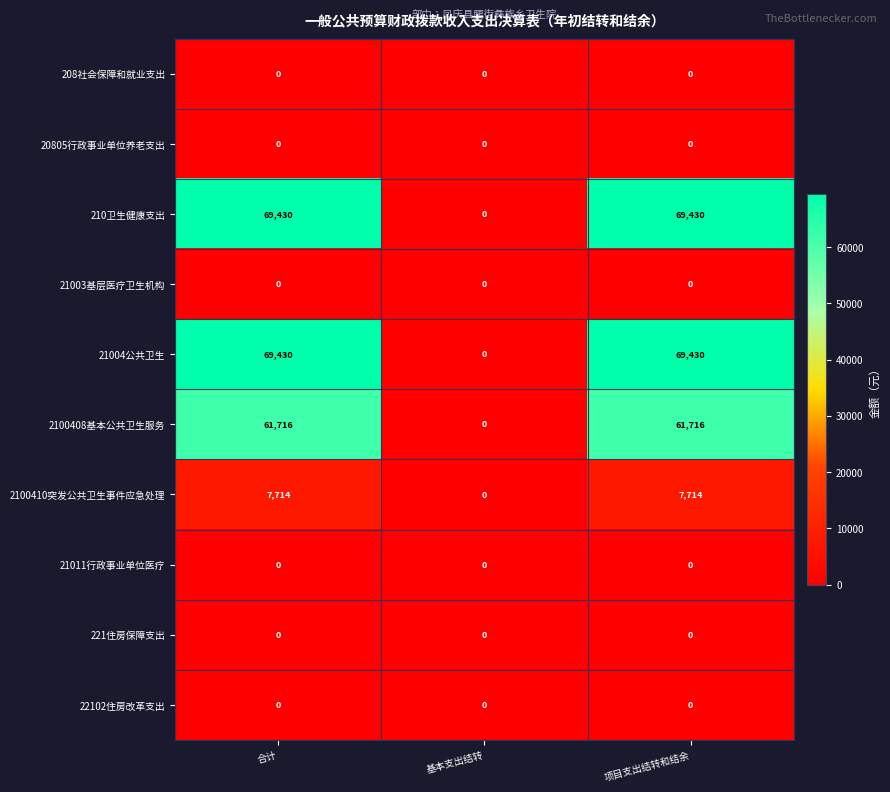

Reading left to right, extract all data points from this chart.

208社会保障和就业支出: 合计=0	基本支出结转=0	项目支出结转和结余=0
20805行政事业单位养老支出: 合计=0	基本支出结转=0	项目支出结转和结余=0
210卫生健康支出: 合计=69430	基本支出结转=0	项目支出结转和结余=69430
21003基层医疗卫生机构: 合计=0	基本支出结转=0	项目支出结转和结余=0
21004公共卫生: 合计=69430	基本支出结转=0	项目支出结转和结余=69430
2100408基本公共卫生服务: 合计=61716	基本支出结转=0	项目支出结转和结余=61716
2100410突发公共卫生事件应急处理: 合计=7714	基本支出结转=0	项目支出结转和结余=7714
21011行政事业单位医疗: 合计=0	基本支出结转=0	项目支出结转和结余=0
221住房保障支出: 合计=0	基本支出结转=0	项目支出结转和结余=0
22102住房改革支出: 合计=0	基本支出结转=0	项目支出结转和结余=0